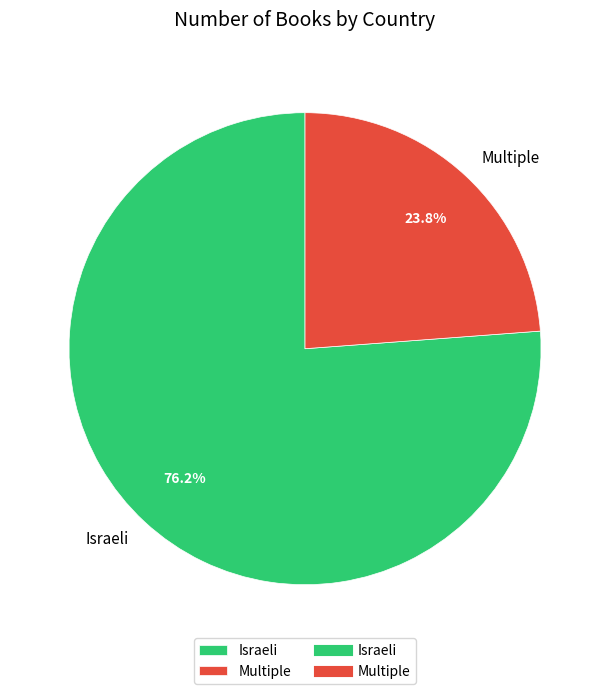

Count the number of slices in the pie.

2